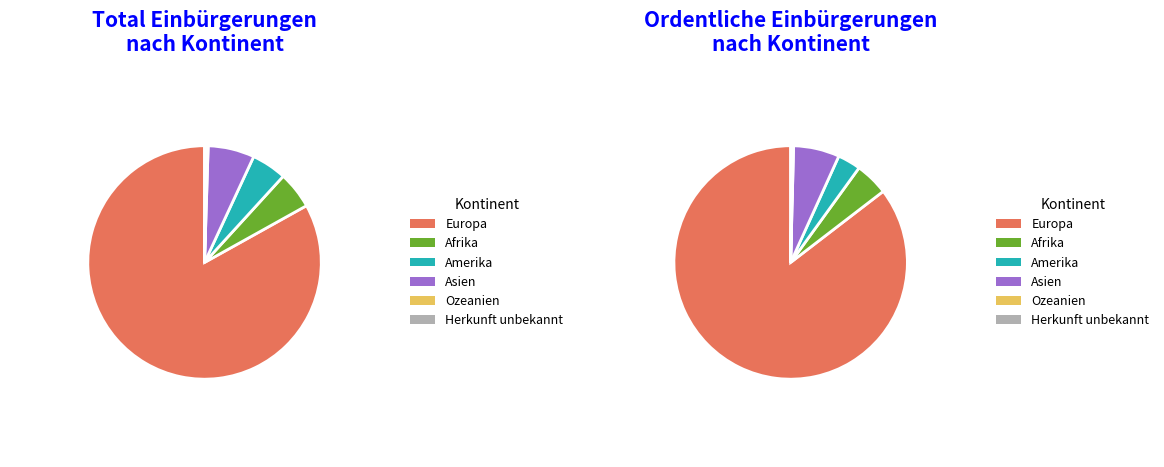

What is the change in value from Ozeanien to Herkunft unbekannt?

+6